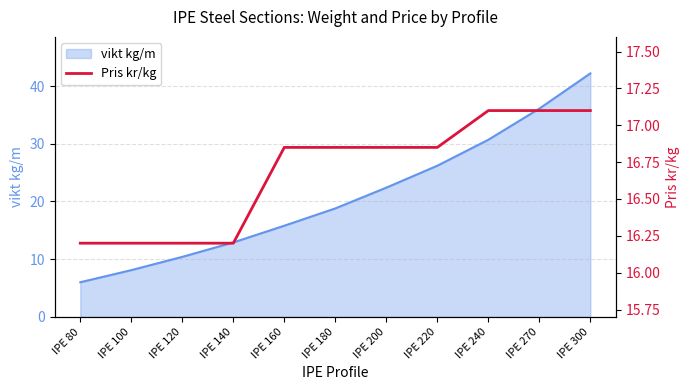

Reading left to right, transcribe all the data shown in this chart.

IPE 80=16.2	IPE 100=16.2	IPE 120=16.2	IPE 140=16.2	IPE 160=16.9	IPE 180=16.9	IPE 200=16.9	IPE 220=16.9	IPE 240=17.1	IPE 270=17.1	IPE 300=17.1